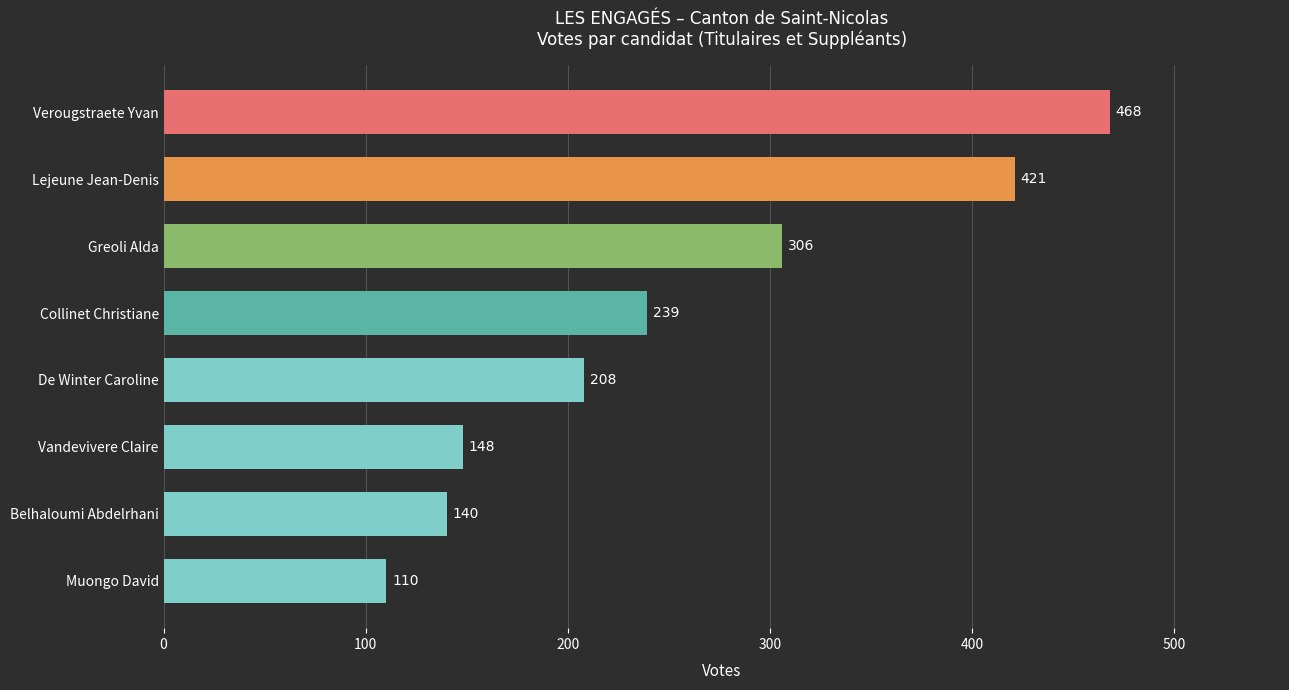

Rank the categories by value from highest to lowest.

Verougstraete Yvan, Lejeune Jean-Denis, Greoli Alda, Collinet Christiane, De Winter Caroline, Vandevivere Claire, Belhaloumi Abdelrhani, Muongo David